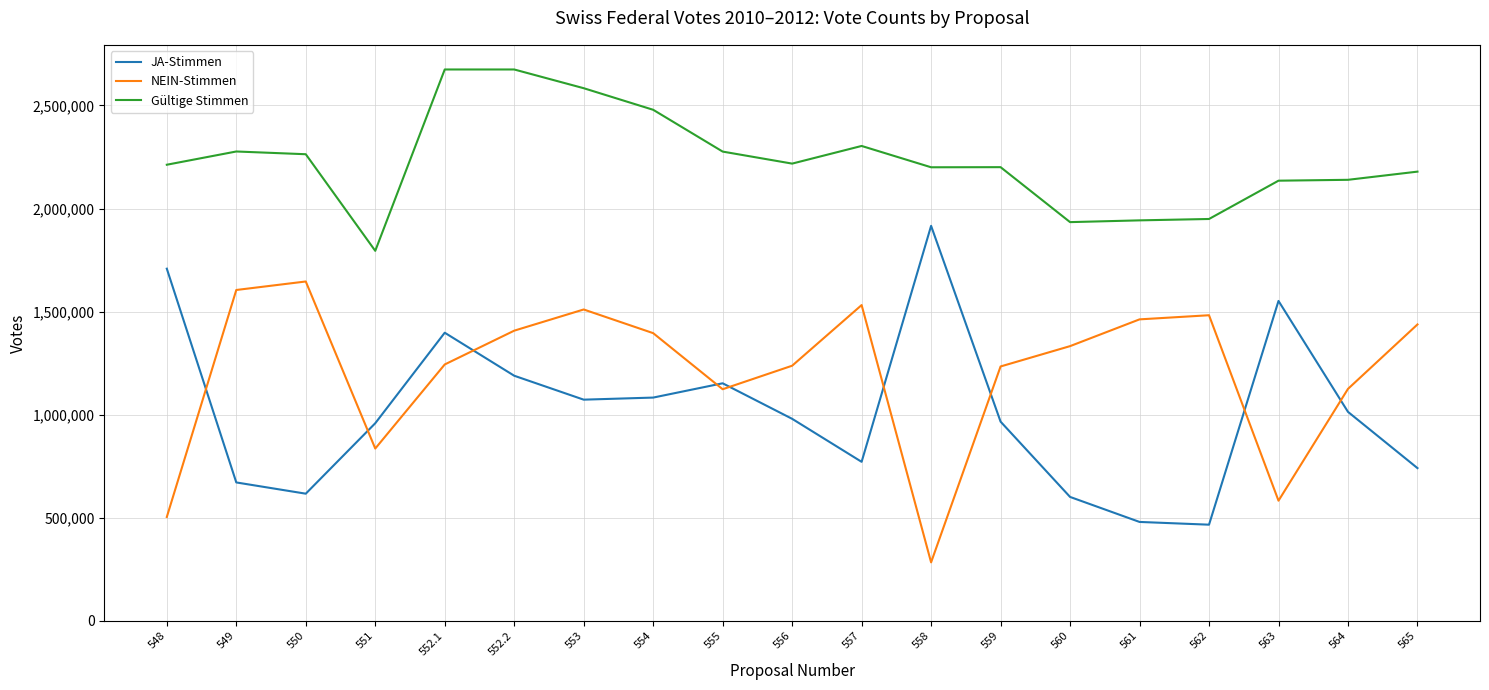

Is the value of NEIN-Stimmen at 553 greater than the value of Gültige Stimmen at 549?

No